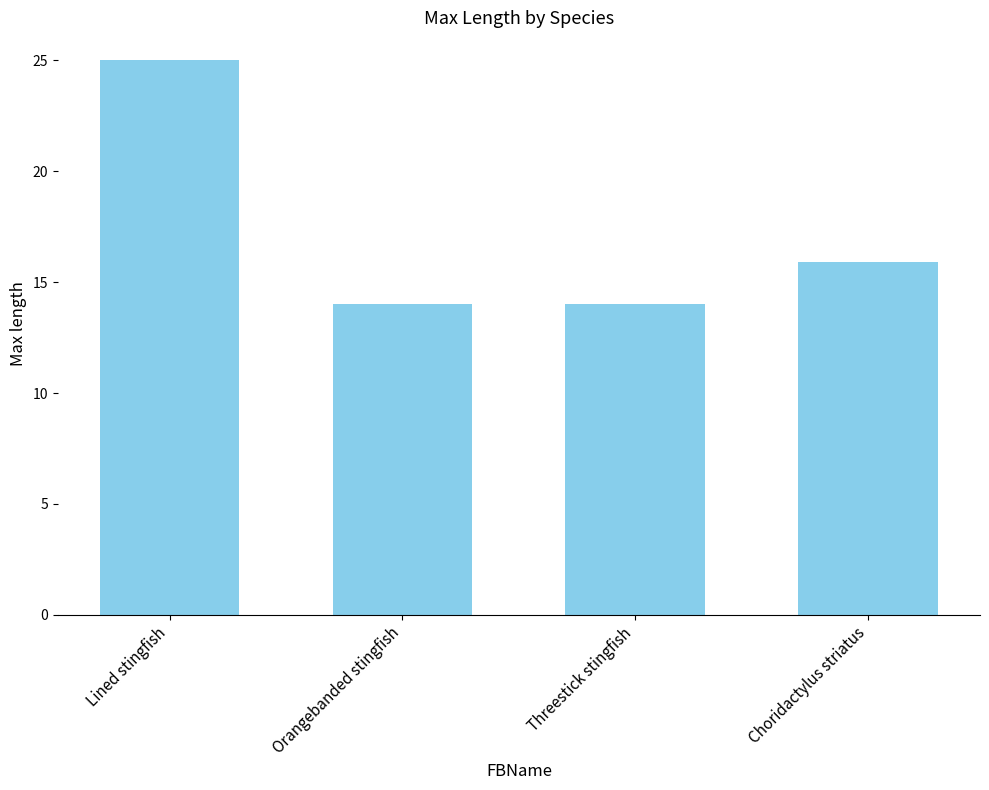

At which label is the value closest to 19?

Choridactylus striatus